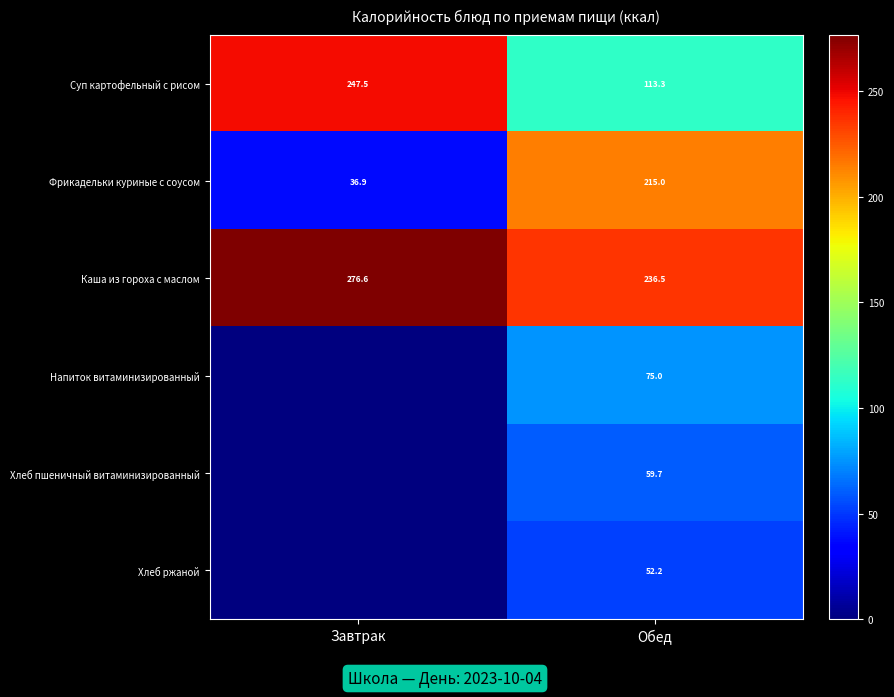

Is the value of Хлеб ржаной at Обед greater than the value of Напиток витаминизированный at Обед?

No